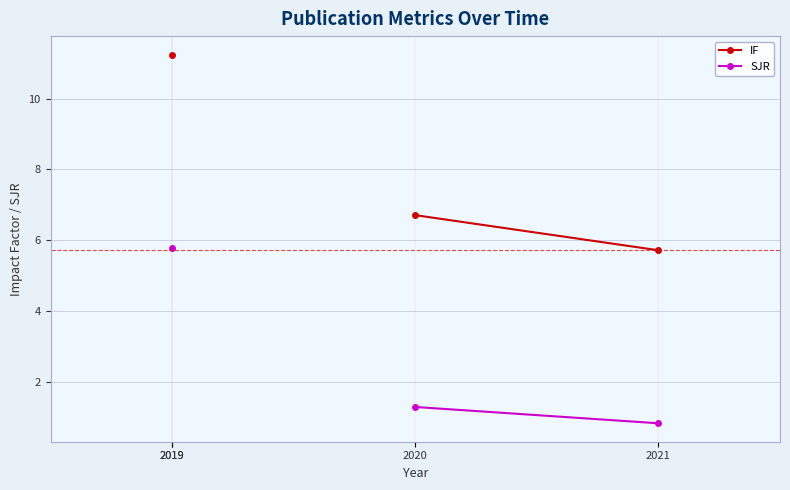

How many values in SJR are above zero?

3